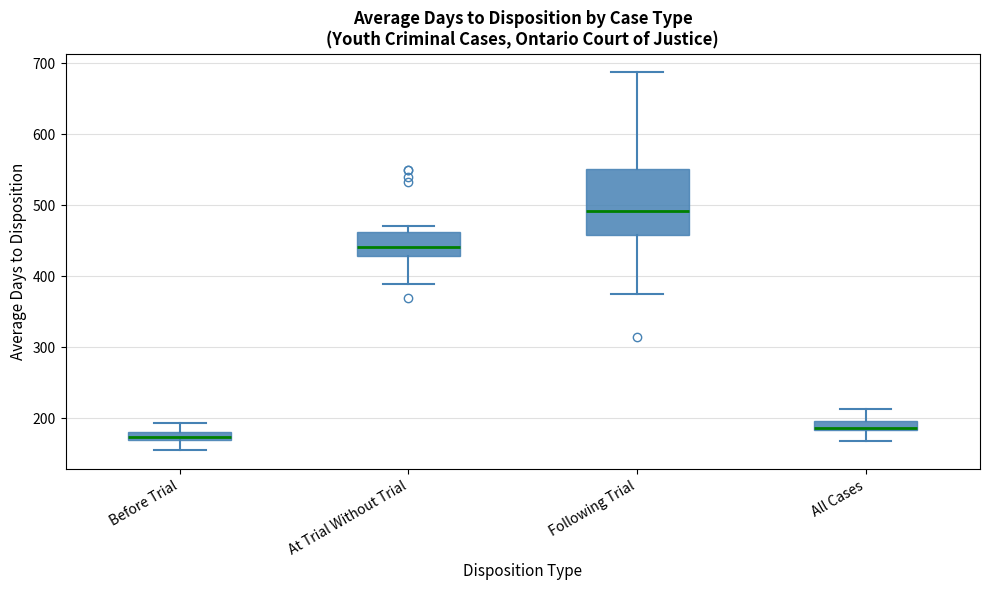

Where does the lower whisker of the box for All Cases end on the y-axis? The values are not printed on the chart, so give them approximately, as read against the axis.

170